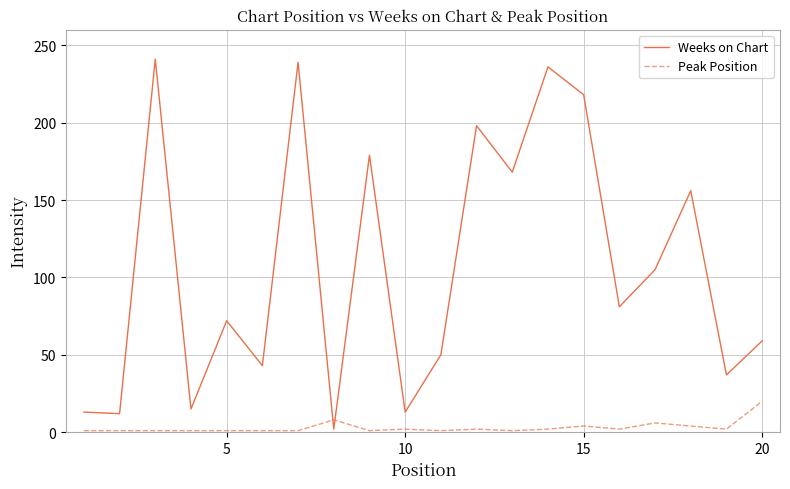

List the series in order of their overall mean, highest first.

Weeks on Chart, Peak Position